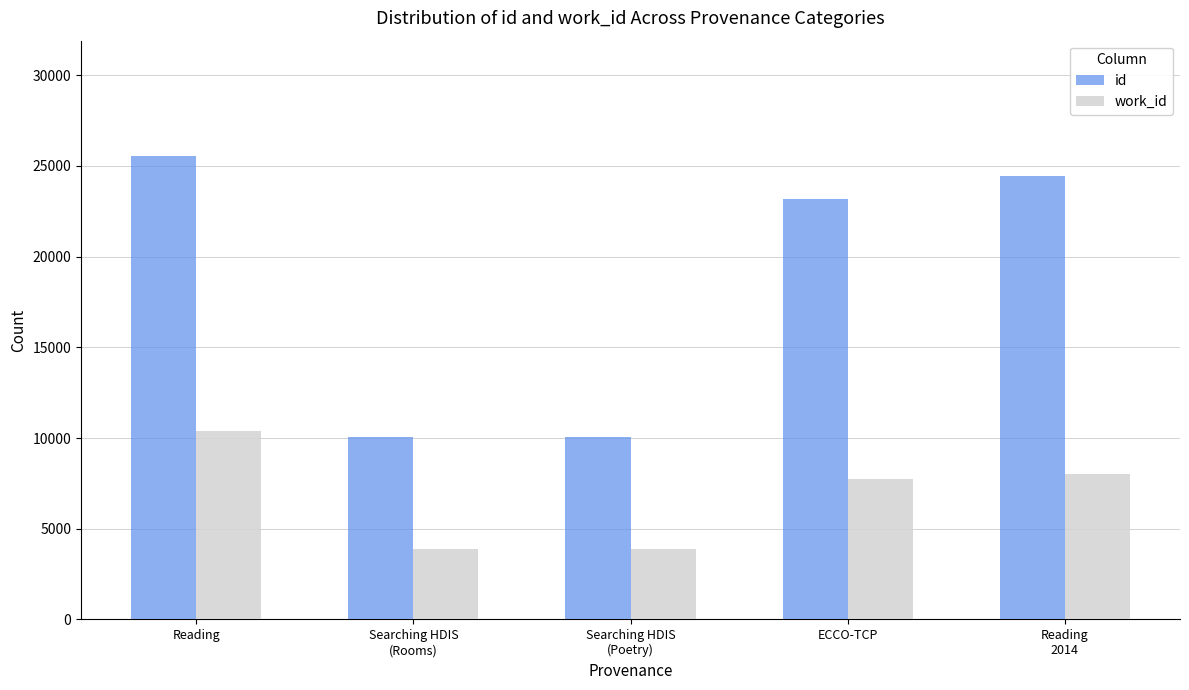

What is the difference between the work_id values at Searching HDIS
(Rooms) and Reading?

6498